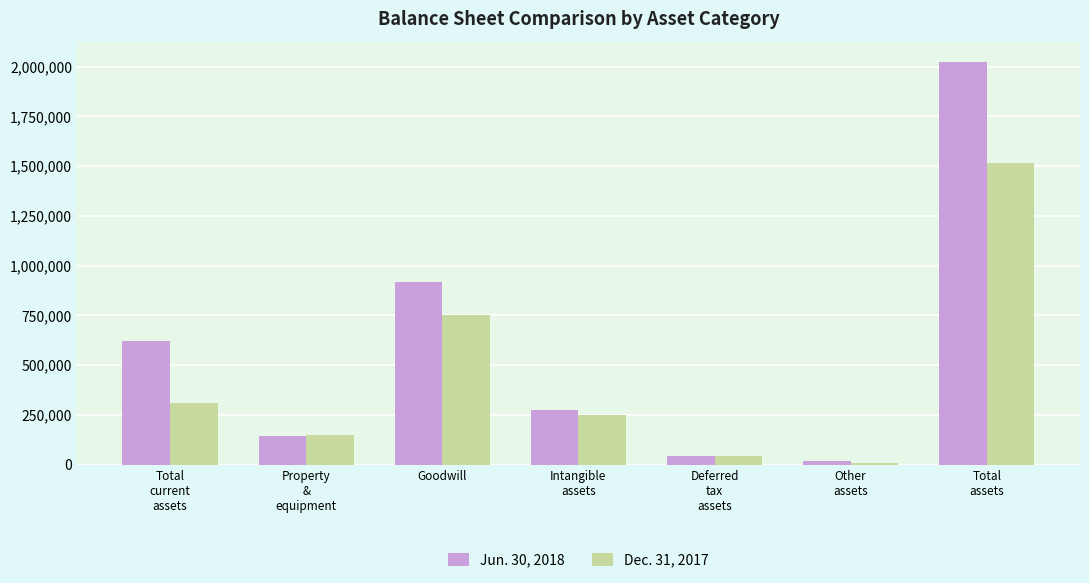

Which series changed the most between Total
current
assets and Total
assets?

Jun. 30, 2018